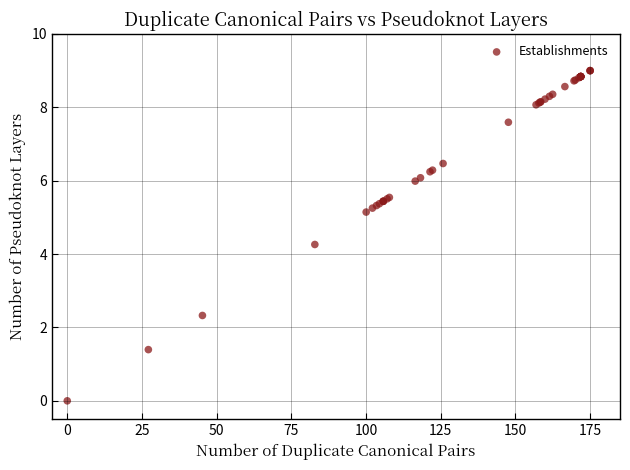

What Y value in the scatter plot is closest to 4?

4.3